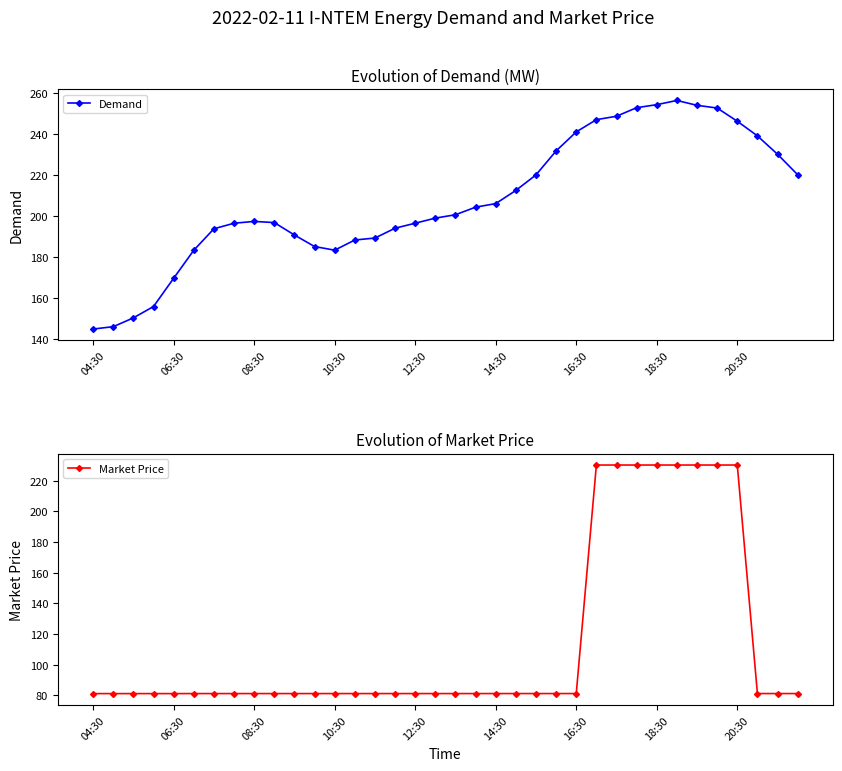

What is the highest value of the Demand series?

256.3